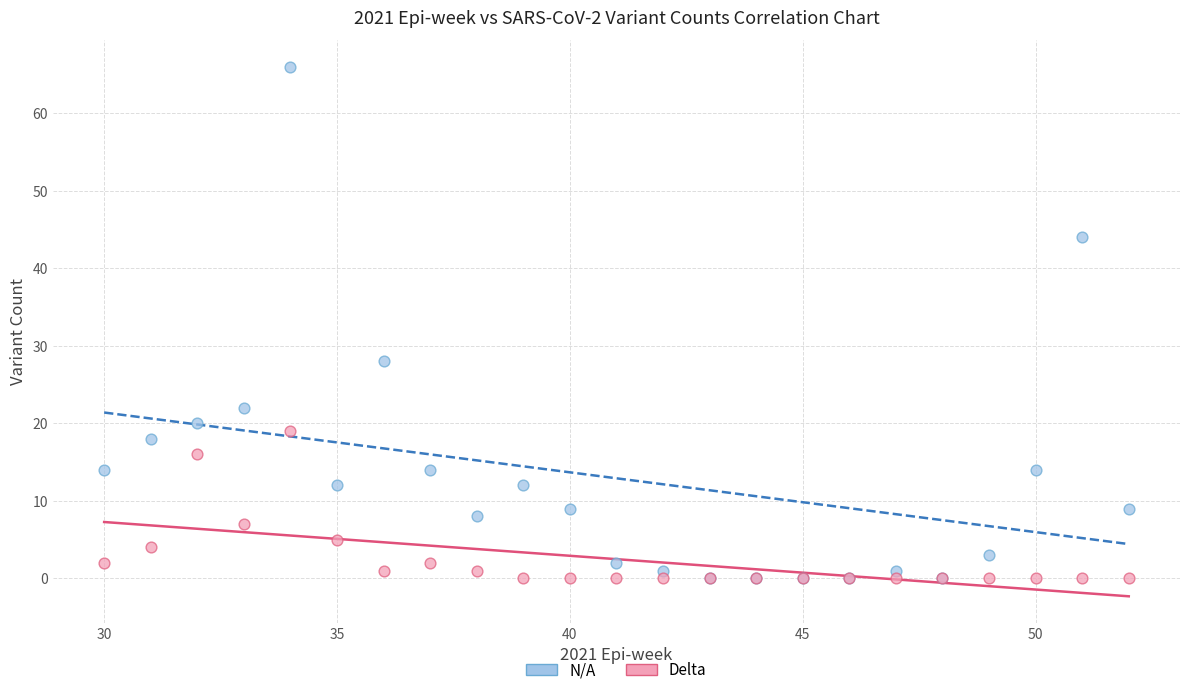

Across all series, what Y value is closest to 33?

28